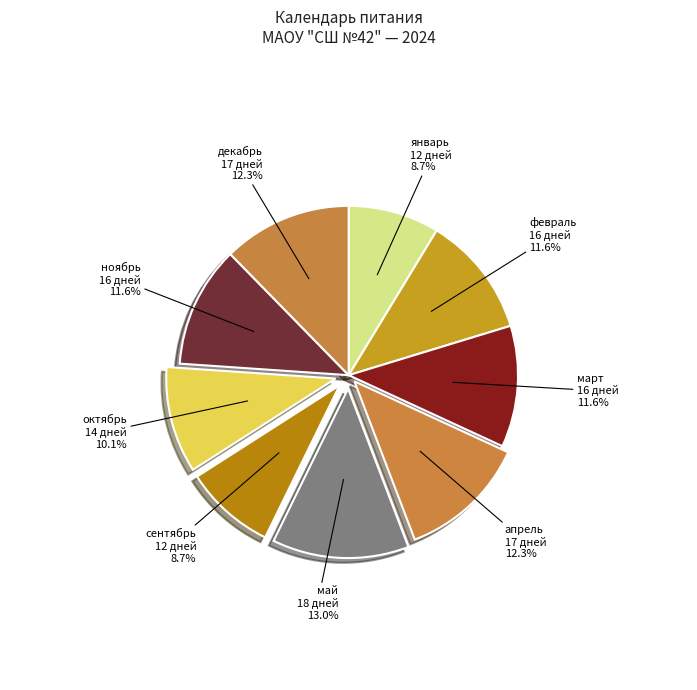

How many slices are in this pie chart?

9